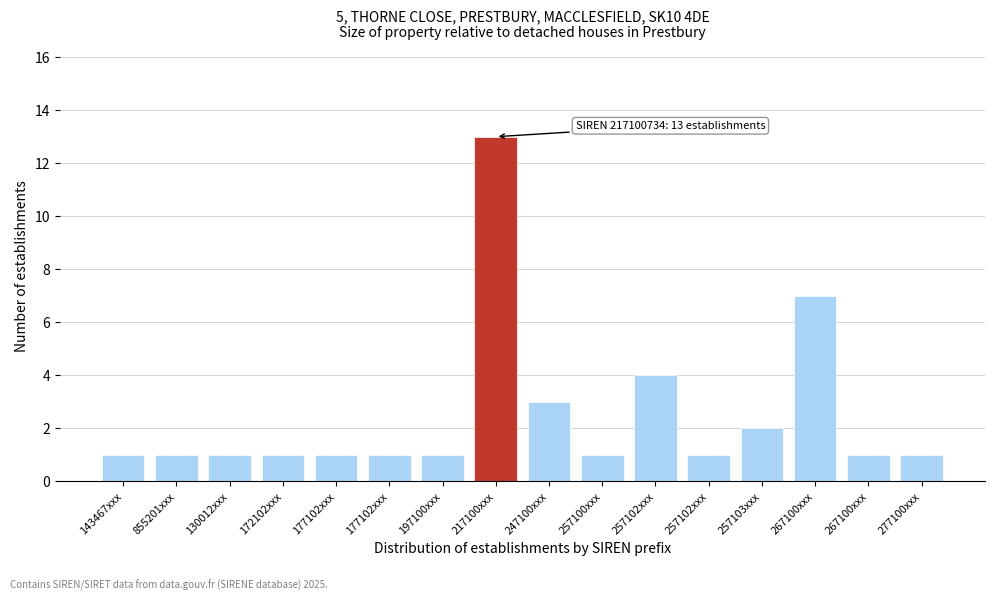

Are the bars horizontal?

No